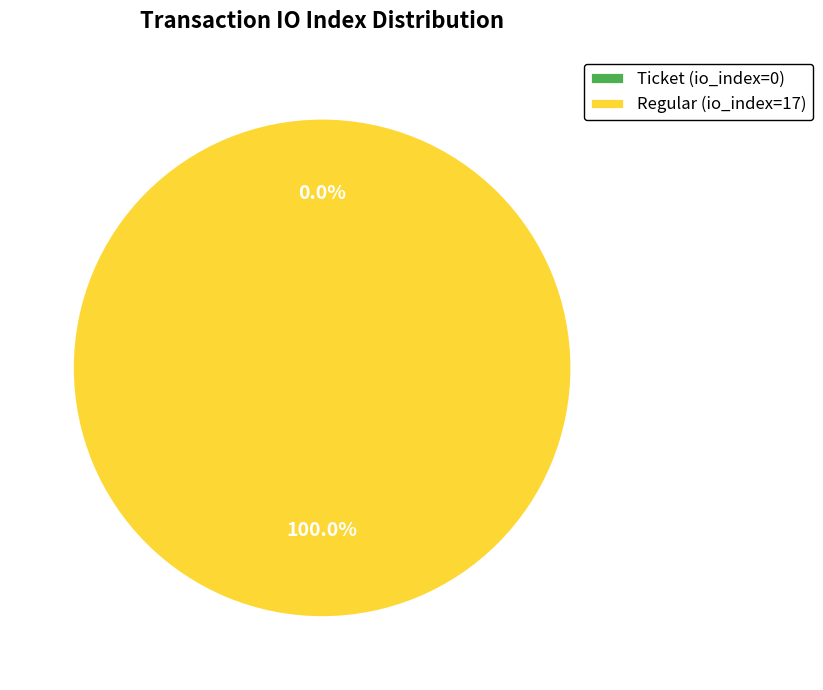

How many segments does this pie chart have?

2